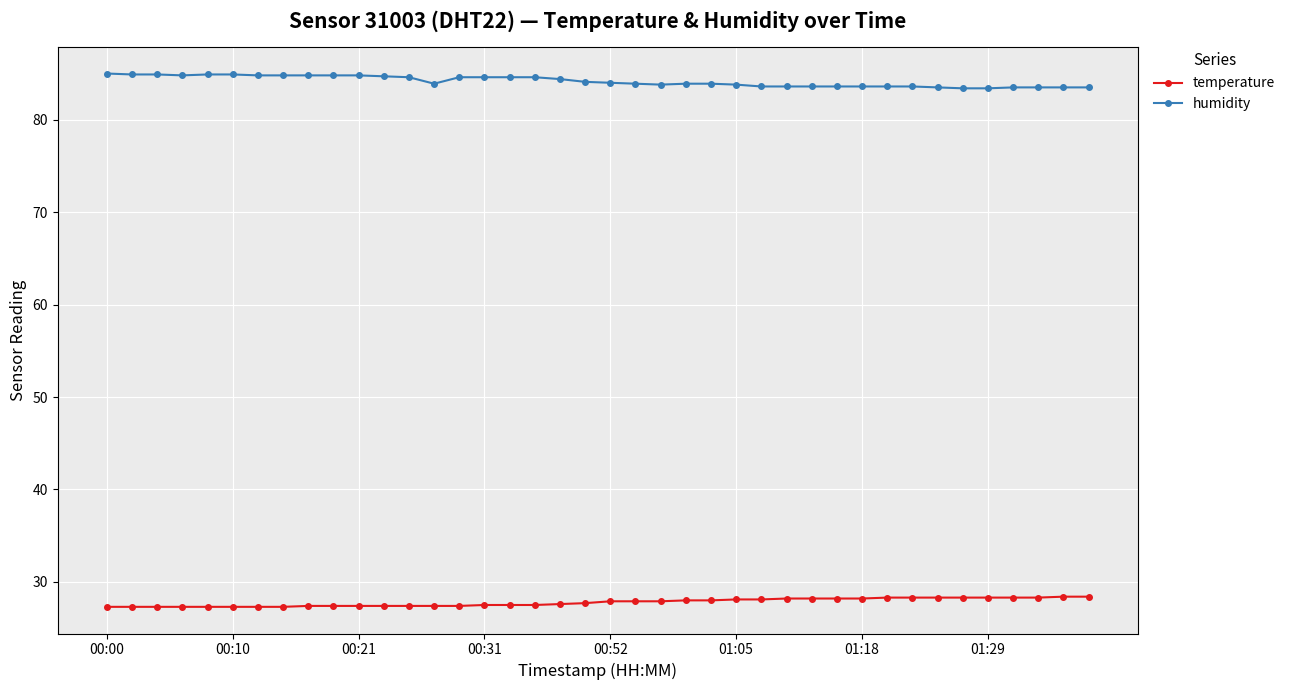

At how many categories does at least one series exceed 56?

40